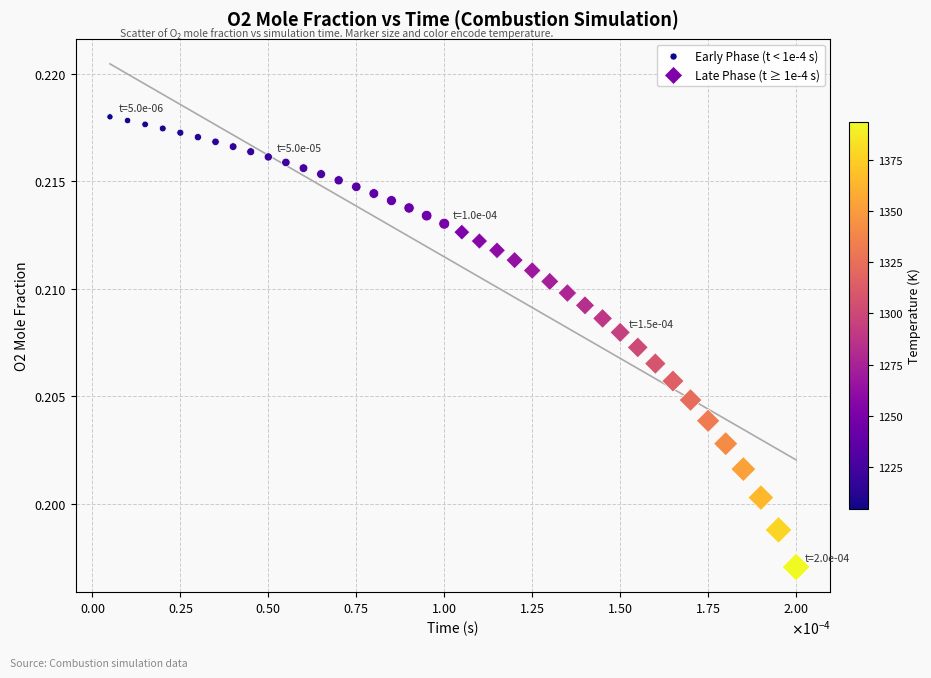

Which series reaches the minimum Y coordinate?

Late Phase (t ≥ 1e-4 s)